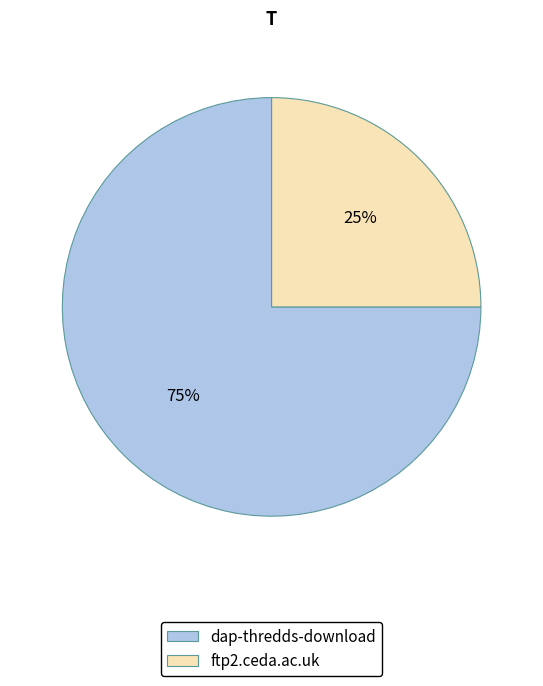

The dap-thredds-download slice represents 88% of the pie. True or false?

False